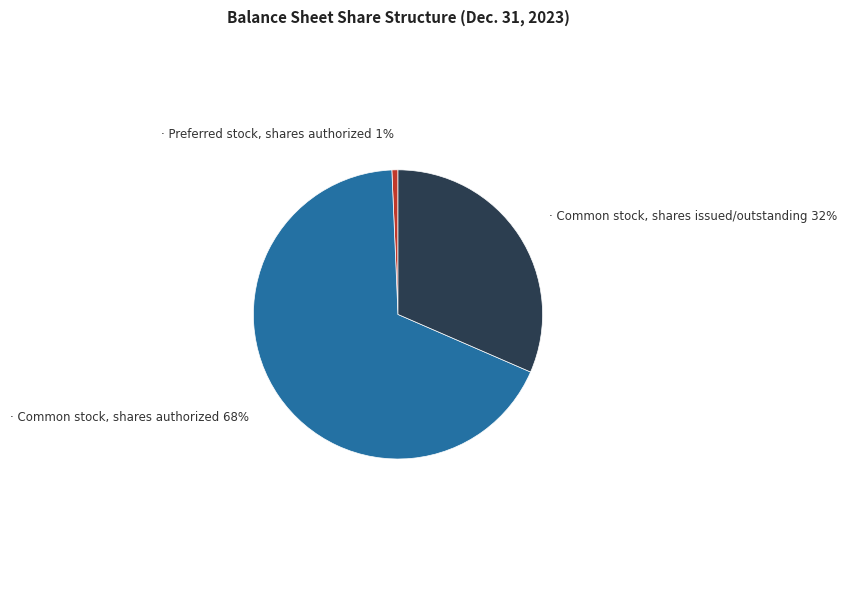

Is there any slice that represents more than half of the pie?

Yes